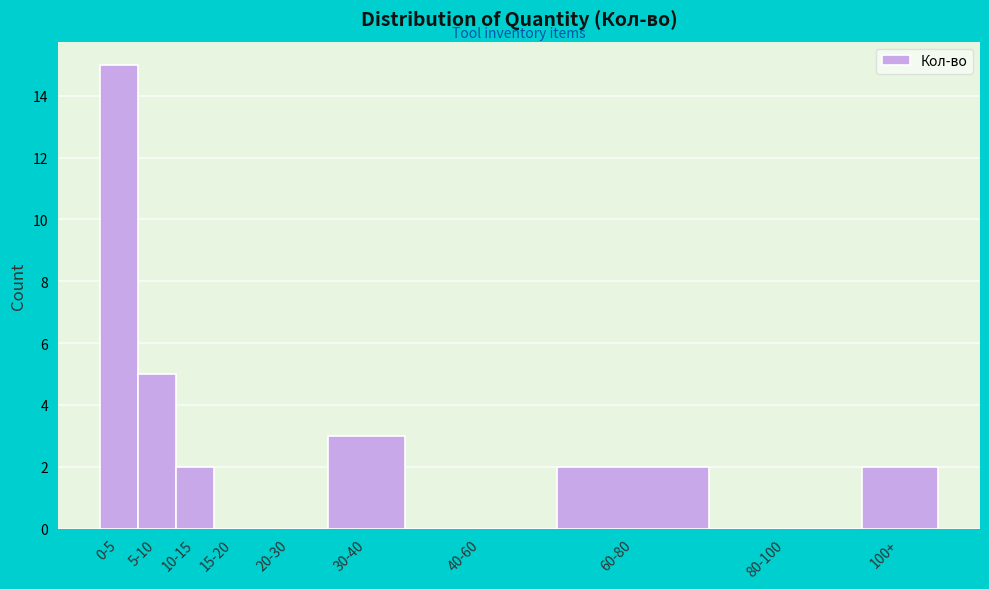

Reading left to right, extract all data points from this chart.

0-5=15	5-10=5	10-15=2	15-20=0	20-30=0	30-40=3	40-60=0	60-80=2	80-100=0	100+=2